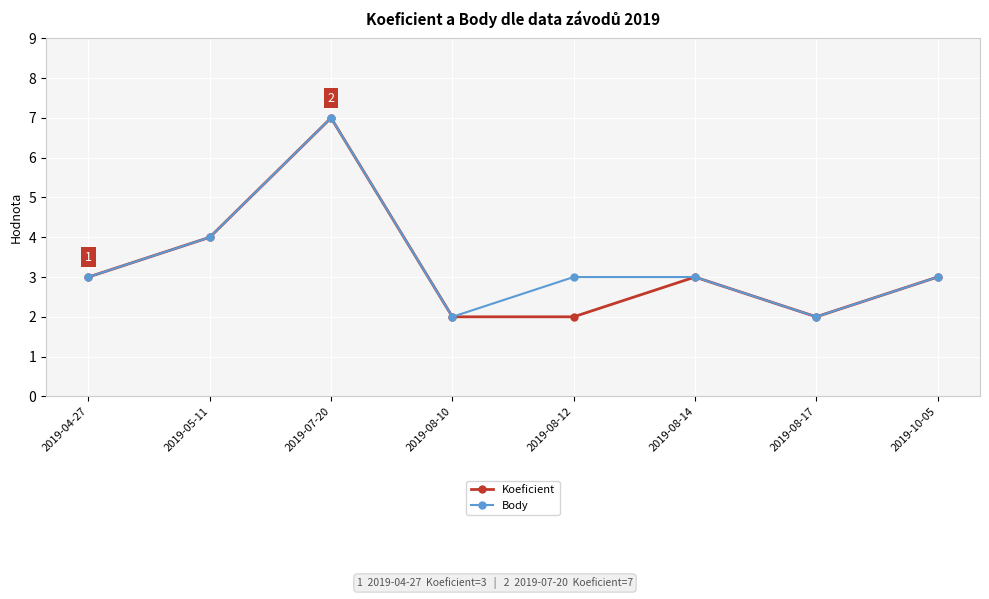

What are all the series names shown in the legend?

Koeficient, Body